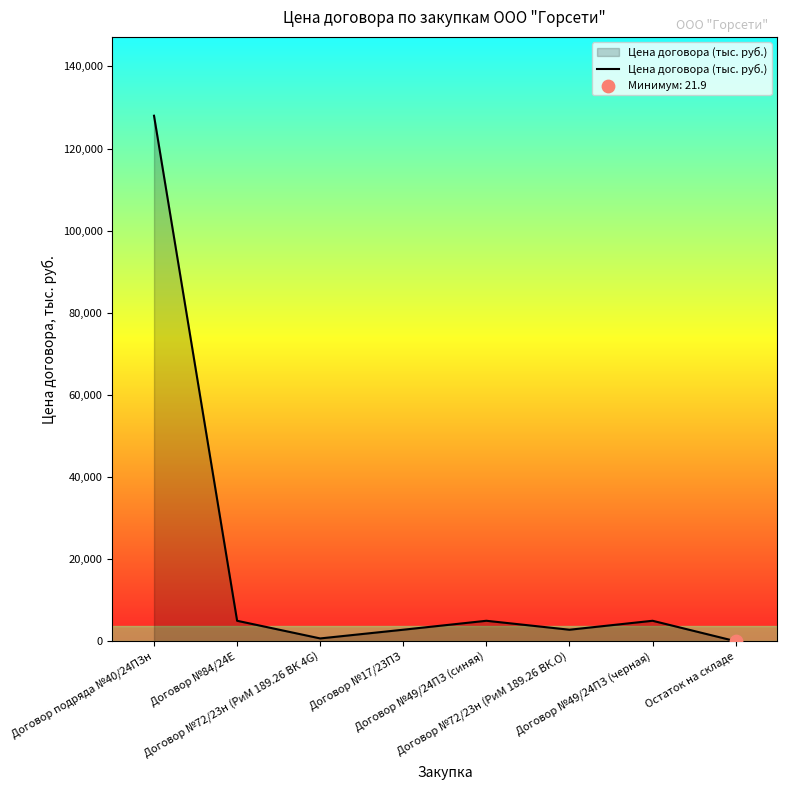

Between Договор подряда №40/24ПЗн and Договор №17/23ПЗ, which is larger?

Договор подряда №40/24ПЗн